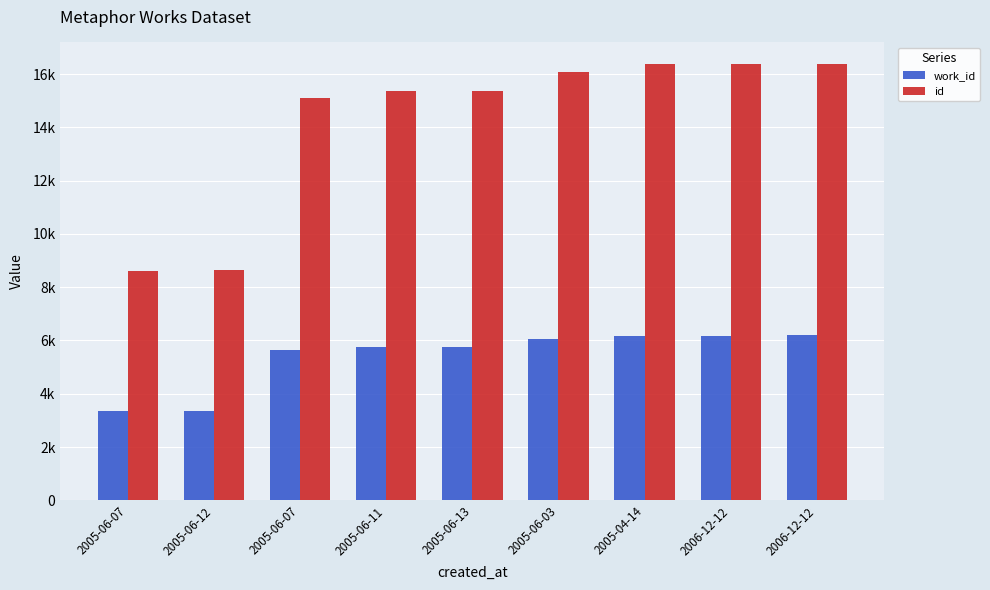

What is the label of the 2nd bar from the left?

2005-06-12